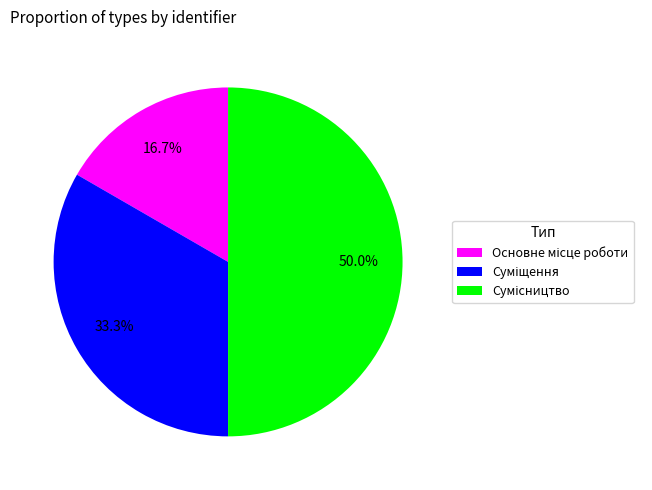

What percentage is the Сумісництво slice, to the nearest percent?

50%